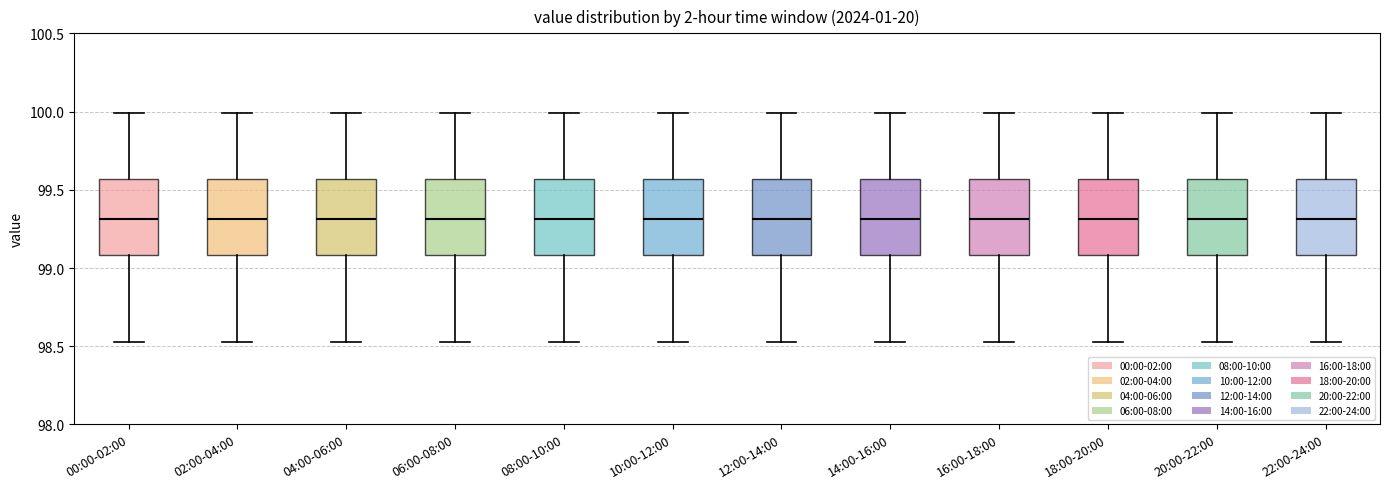

Where does the median line of the box for 14:00-16:00 sit on the y-axis? The values are not printed on the chart, so give them approximately, as read against the axis.

99.30